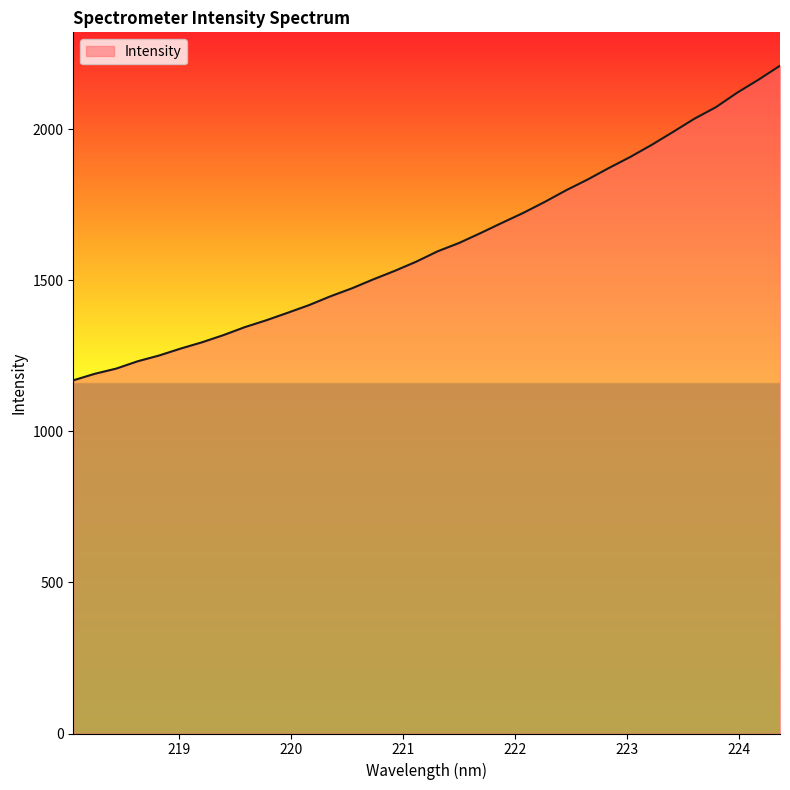

What is the difference between the maximum and minimum values?

1041.4